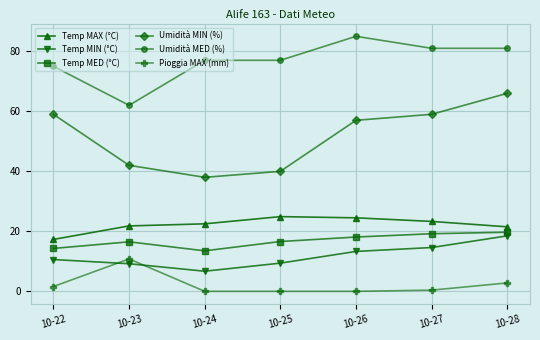

What is the difference between the highest and lowest values at 10-24?

77.0